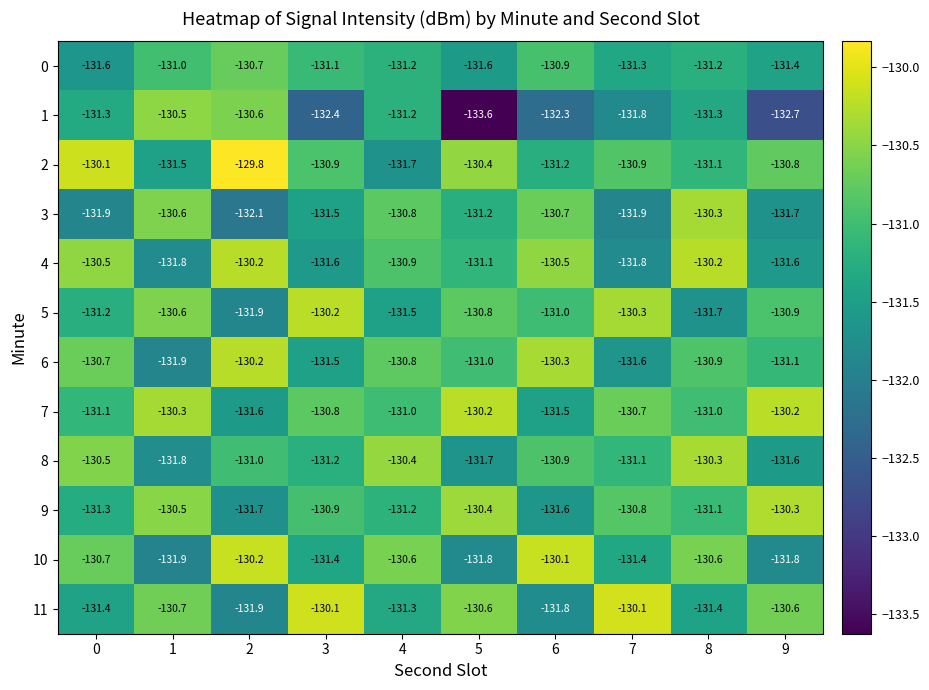

At which category is the sum across all series the highest?

8